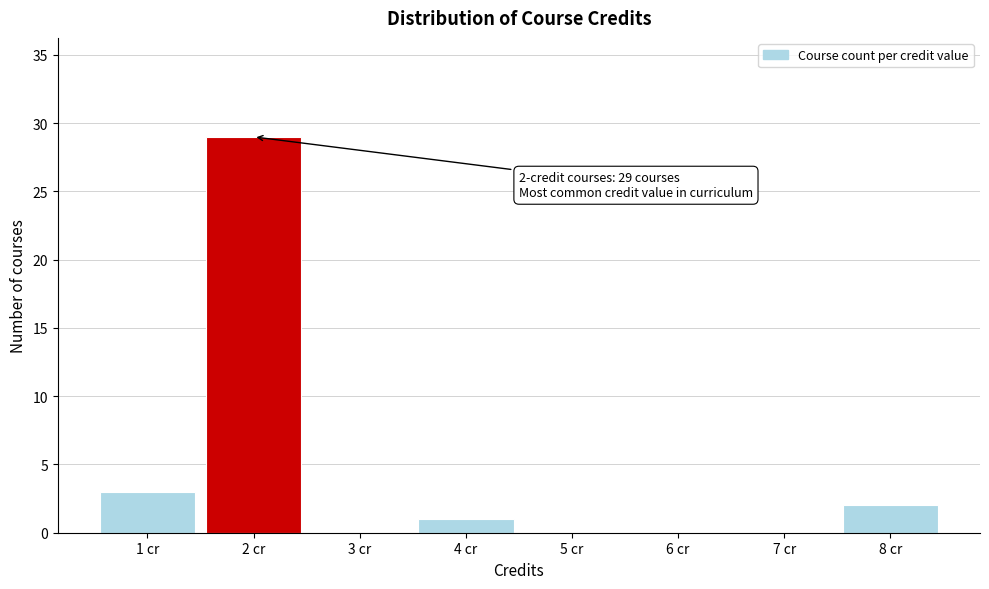

Over which range of the x-axis is the bar tallest?

1.5 to 2.5